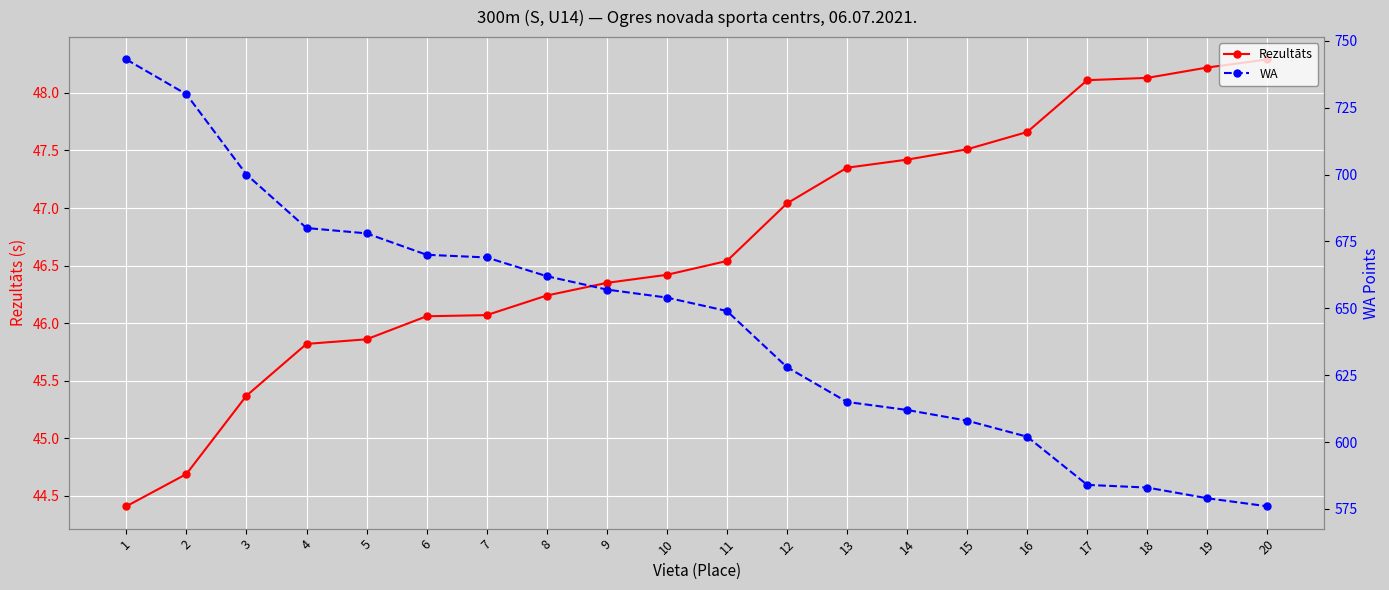

Which series has the widest spread of values?

WA